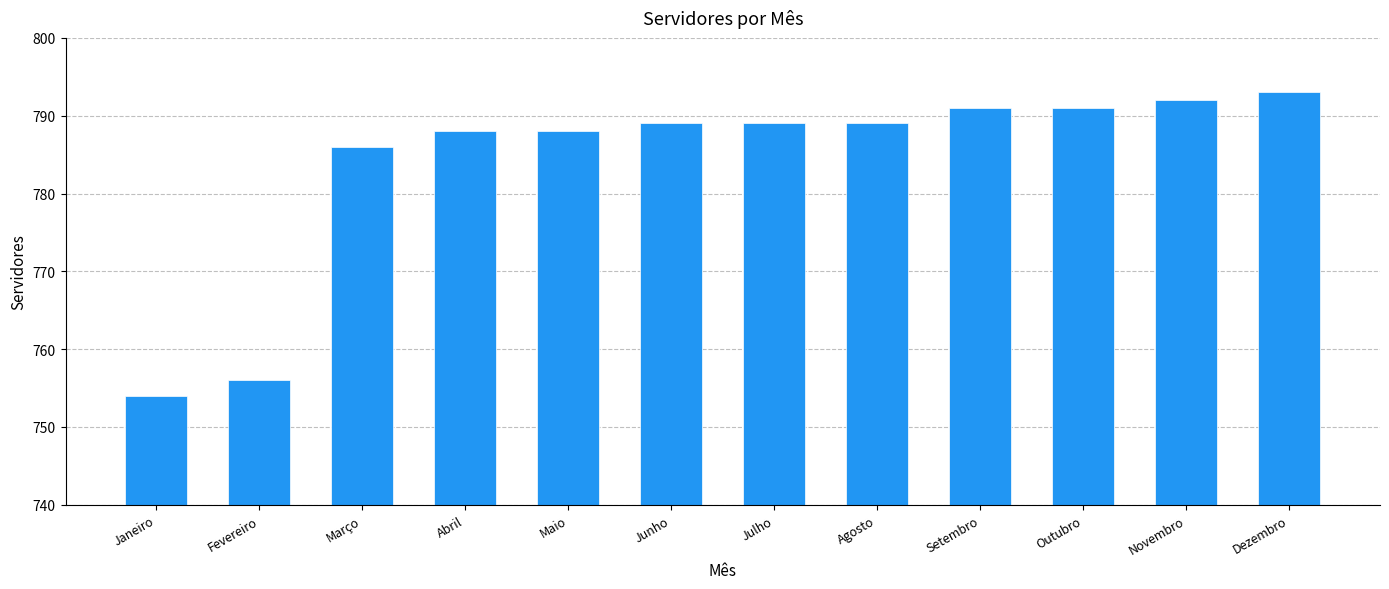

Reading left to right, list all the values displayed in this chart.

Janeiro=754	Fevereiro=756	Março=786	Abril=788	Maio=788	Junho=789	Julho=789	Agosto=789	Setembro=791	Outubro=791	Novembro=792	Dezembro=793